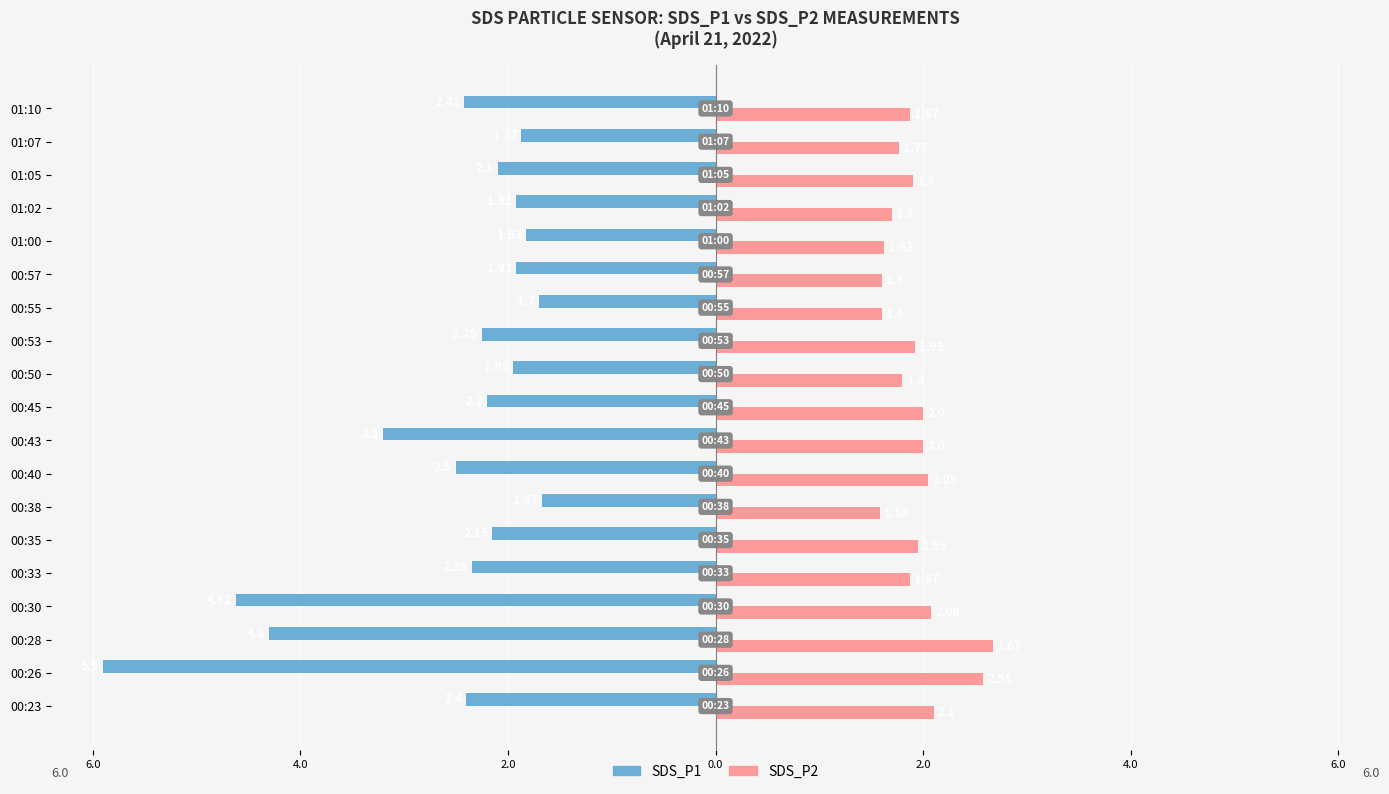

What are all the series names shown in the legend?

SDS_P1, SDS_P2